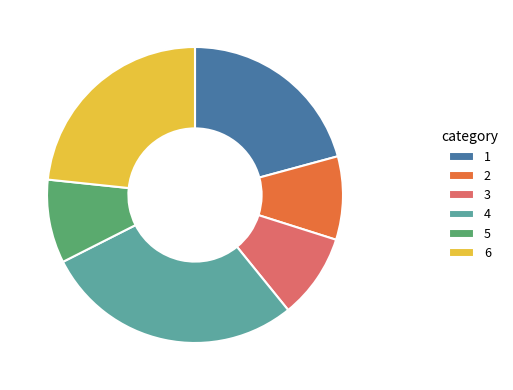

True or false: 4 accounts for 28% of the total.

True